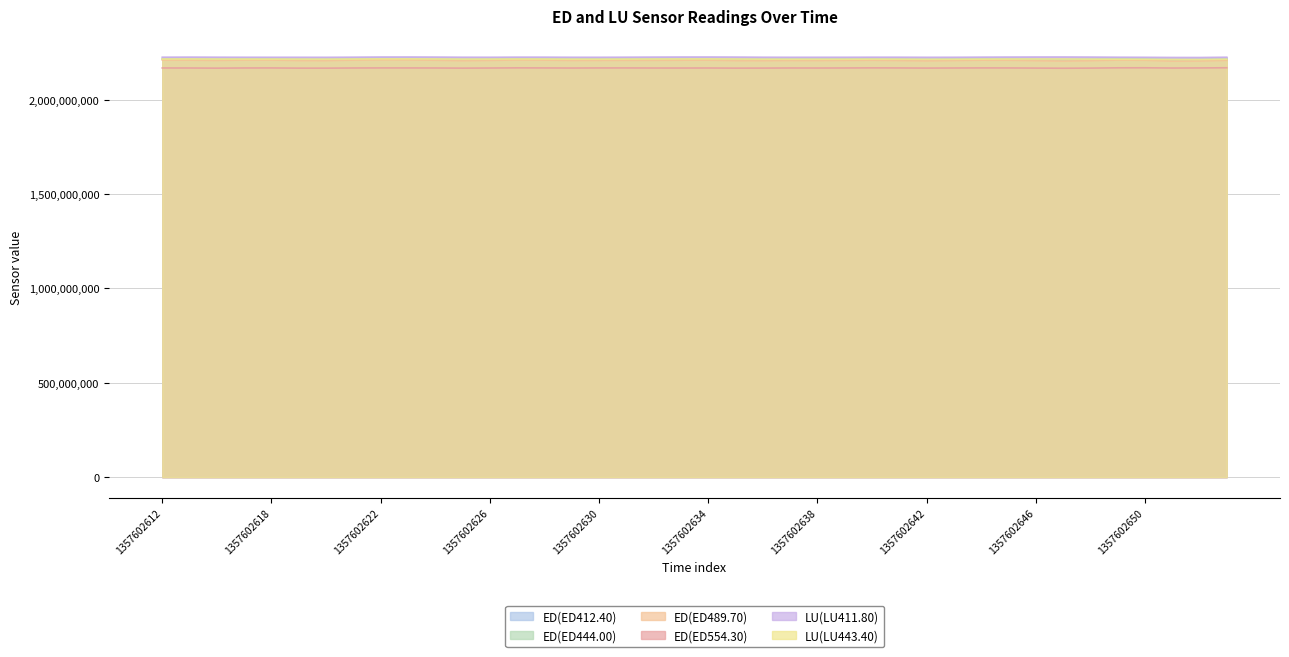

The value of ED(ED412.40) at 1357602645 is 483690110. True or false?

False